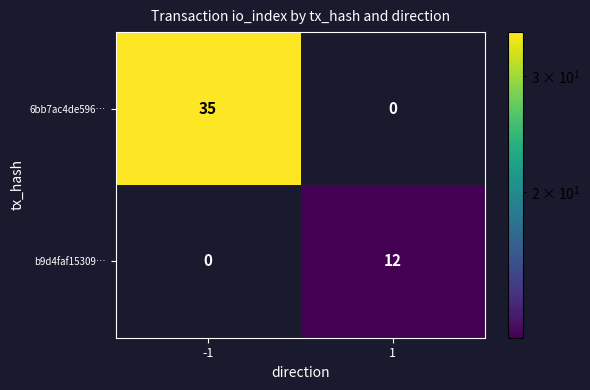

List the series in order of their overall mean, highest first.

6bb7ac4de596…, b9d4faf15309…